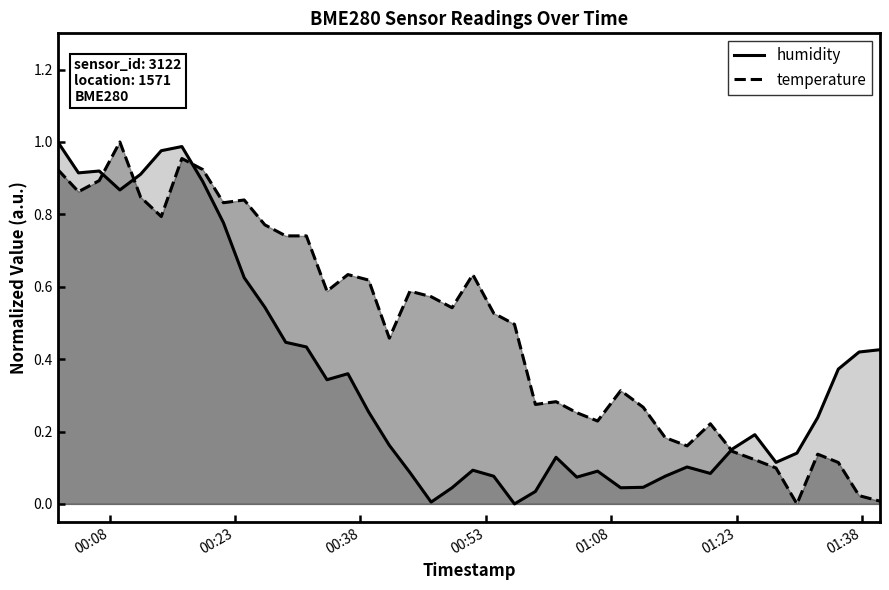

At which label is humidity closest to 0?

2023-05-24T00:56:25